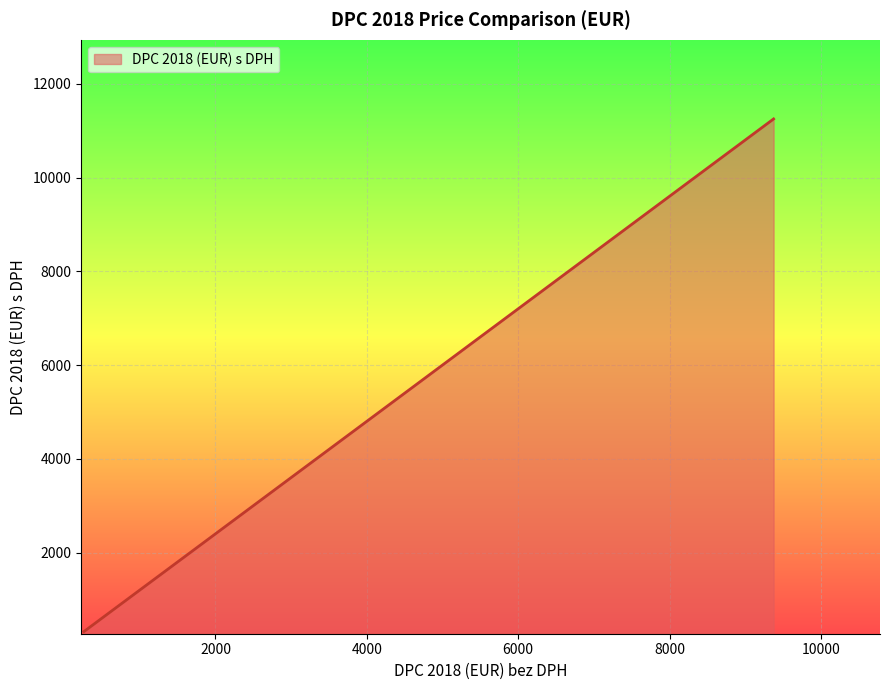

What is the minimum value shown in the chart?

316